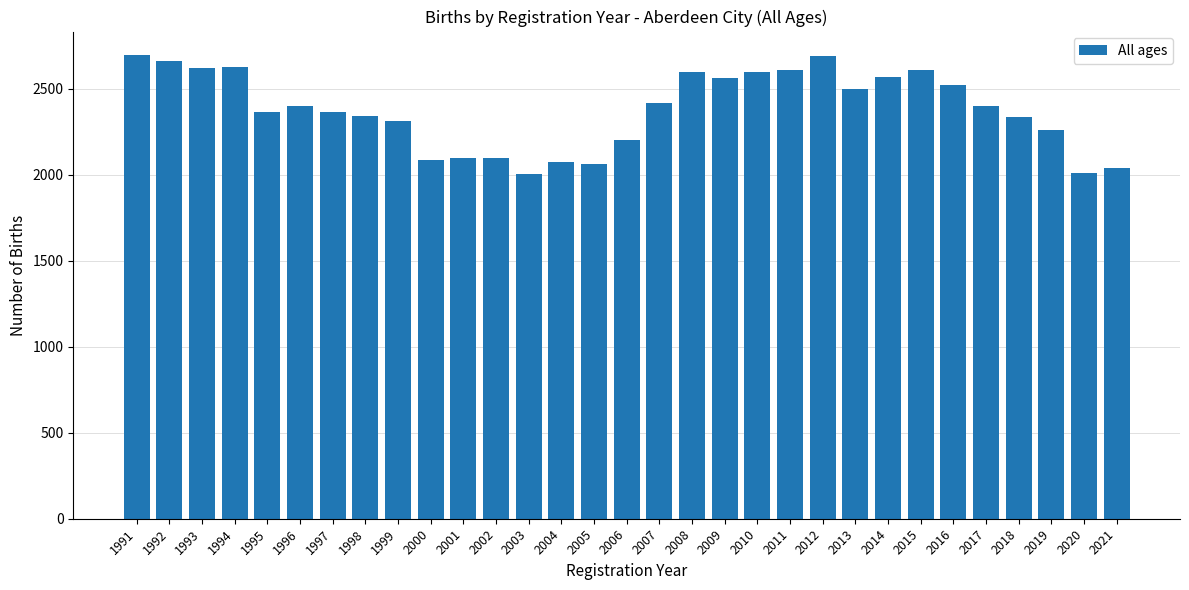

What is the maximum value shown in the chart?

2697